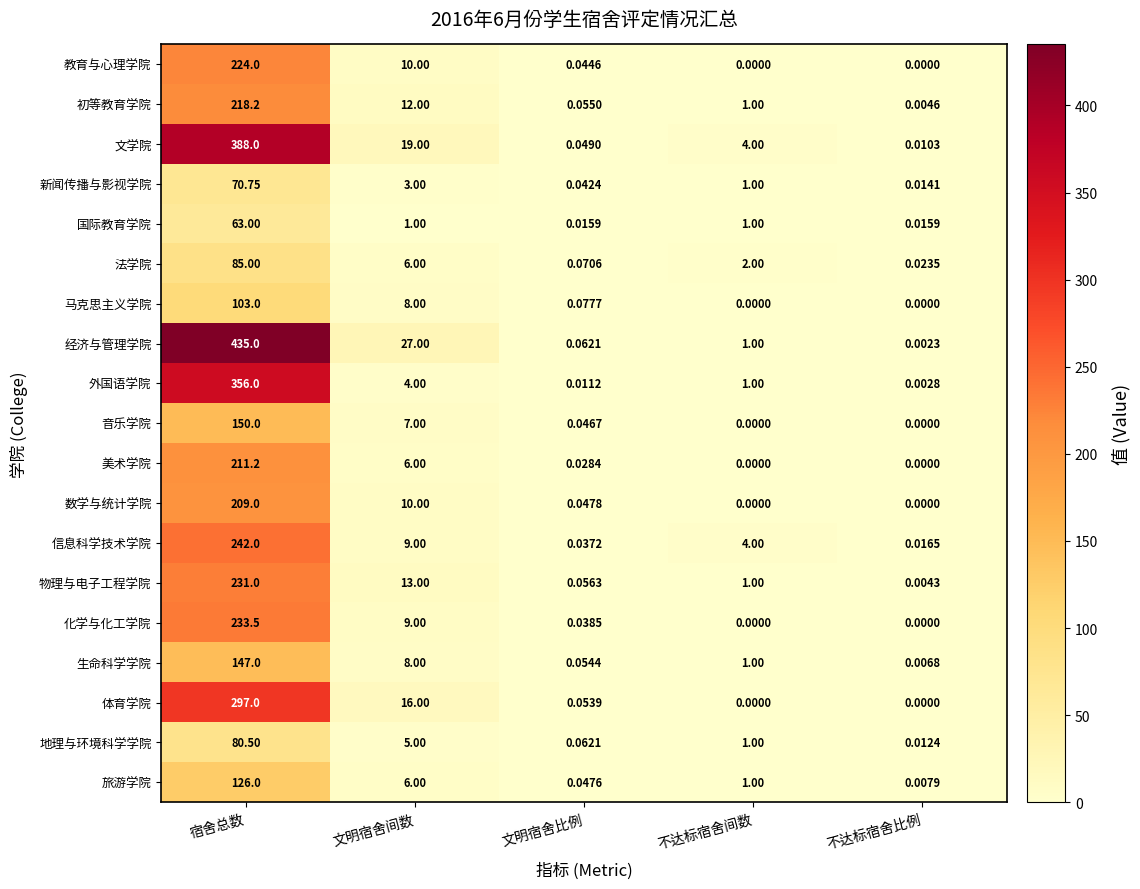

Which category has the highest value across all series?

宿舍总数